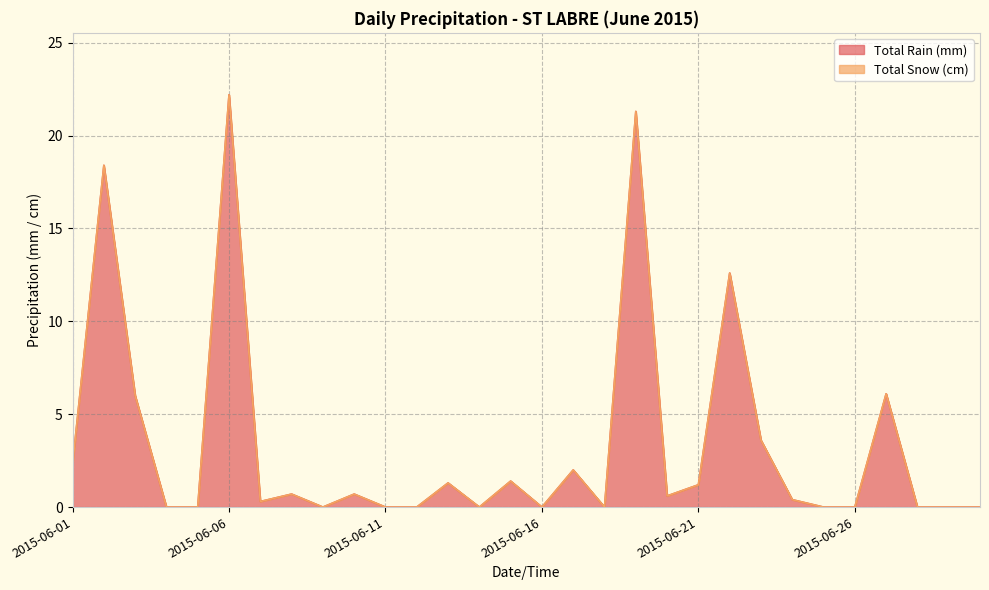

True or false: the data has more than 1 interior local peaks.

True